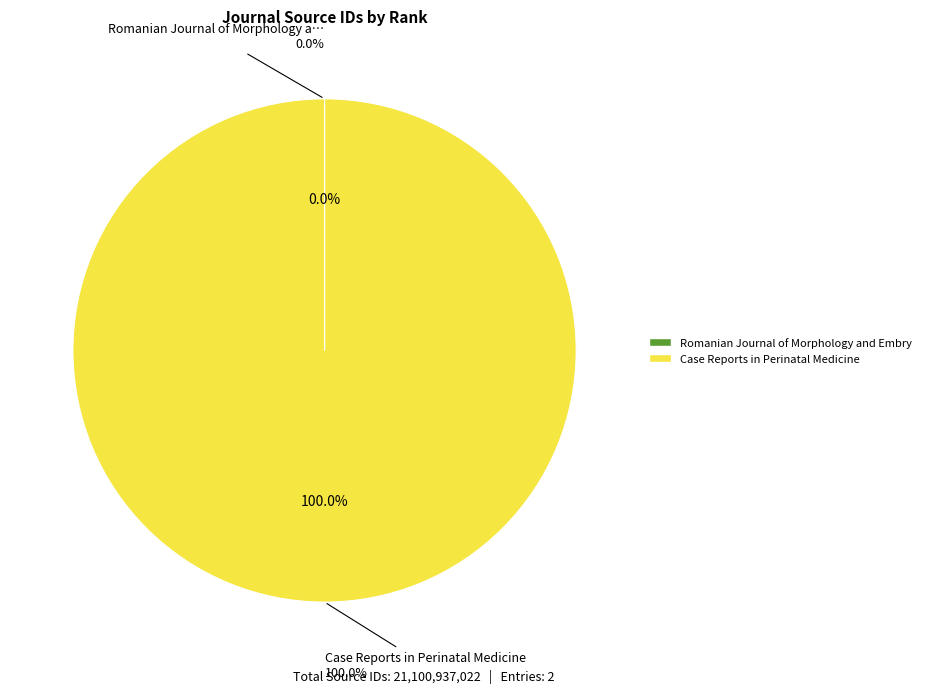

Rank the categories by value from highest to lowest.

Case Reports in Perinatal Medicine, Romanian Journal of Morphology and Embryology